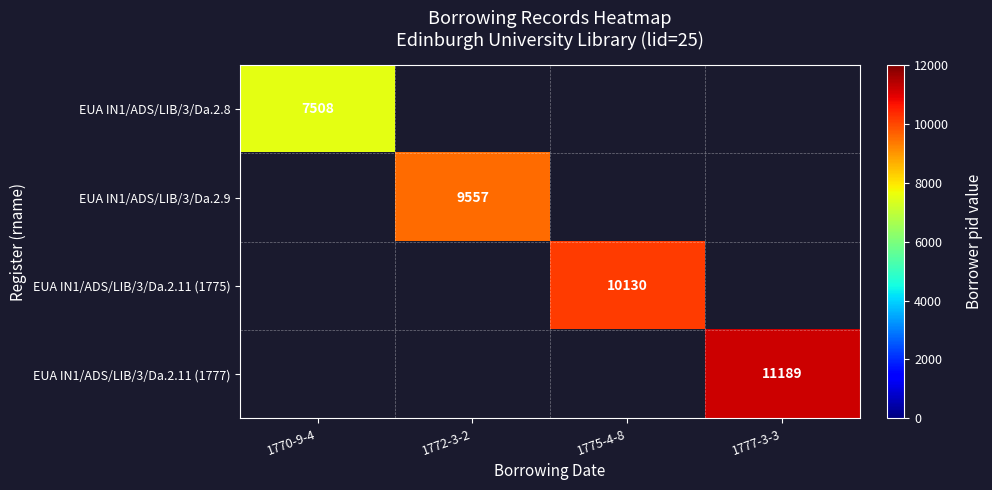

Count the number of data series in this chart.

4